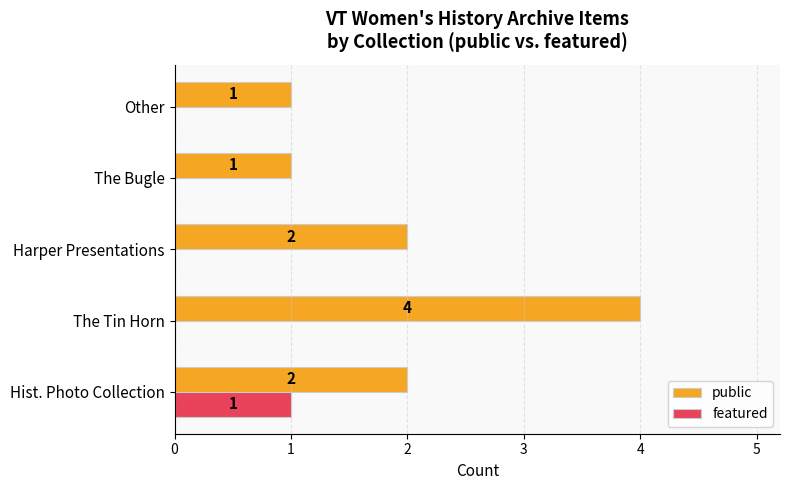

Which label corresponds to the largest value in the chart?

The Tin Horn